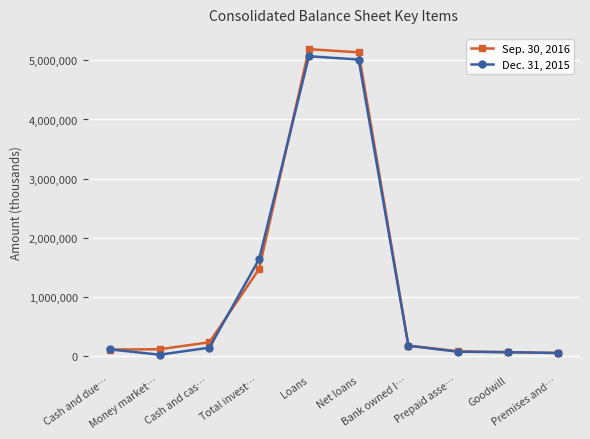

Rank the series by their average value, from highest to lowest.

Sep. 30, 2016, Dec. 31, 2015